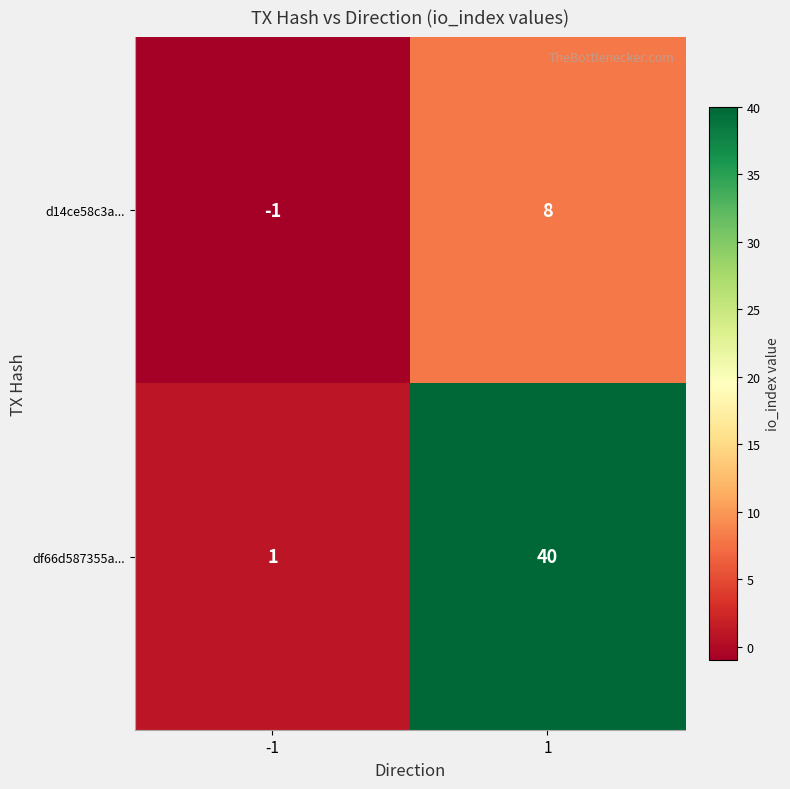

True or false: df66d587355a... has a value of 40 at 1.

True